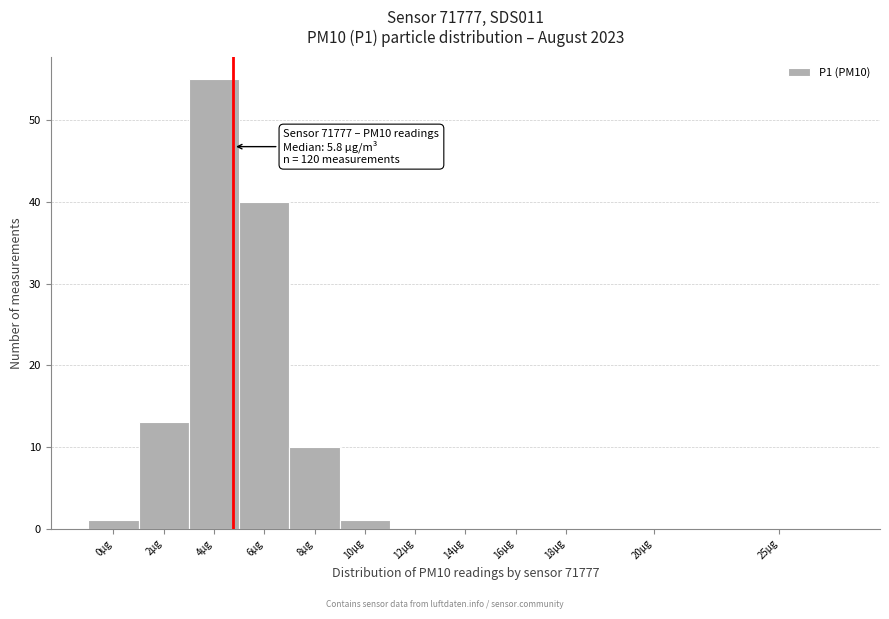

Reading left to right, transcribe all the data shown in this chart.

0µg=1	2µg=13	4µg=55	6µg=40	8µg=10	10µg=1	12µg=0	14µg=0	16µg=0	18µg=0	20µg=0	25µg=0